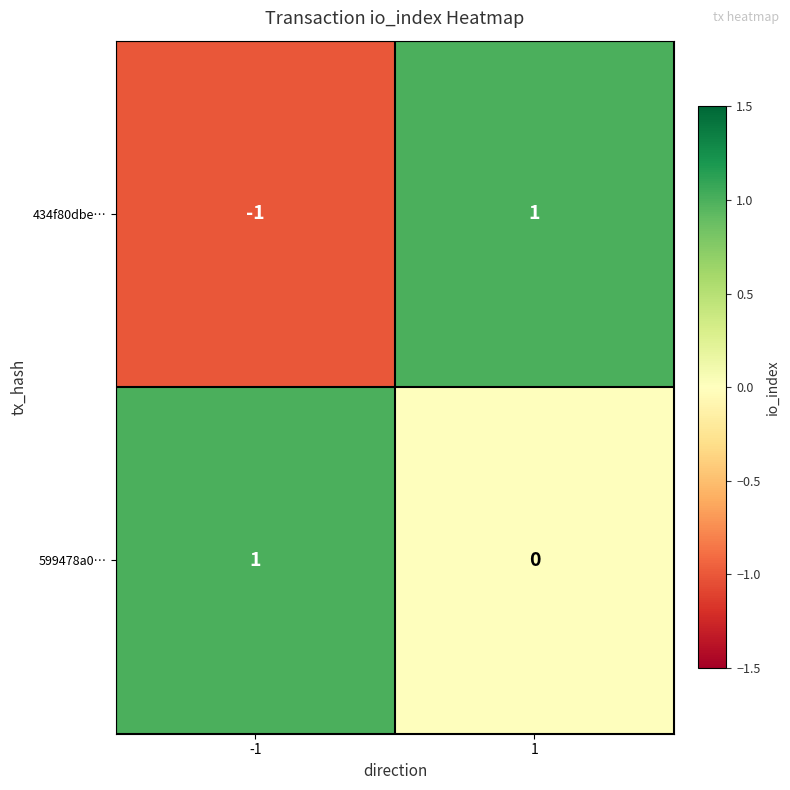

Which series has the widest spread of values?

434f80dbe…